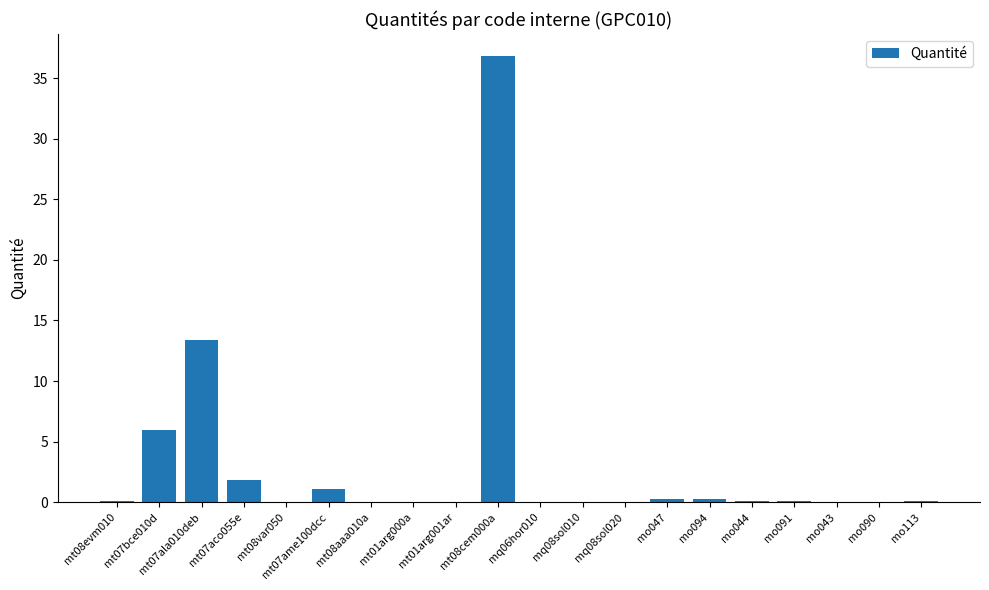

True or false: the data shows 6.0 at mt07bce010d.

True